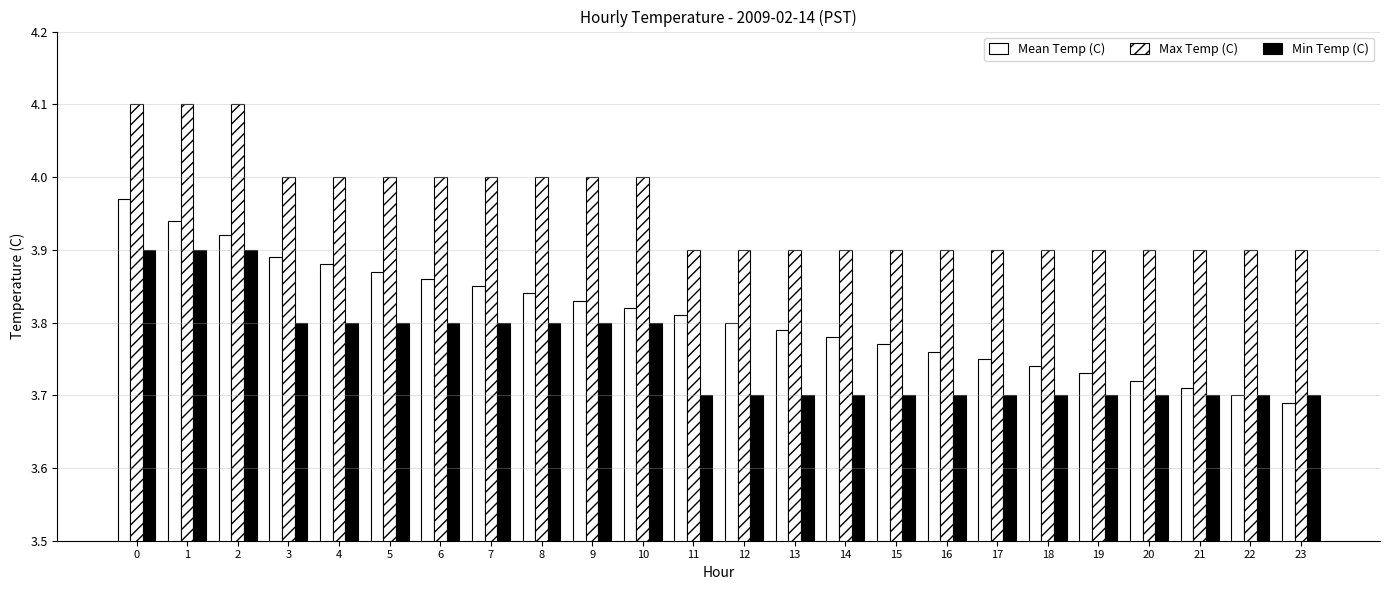

Are the bars horizontal?

No